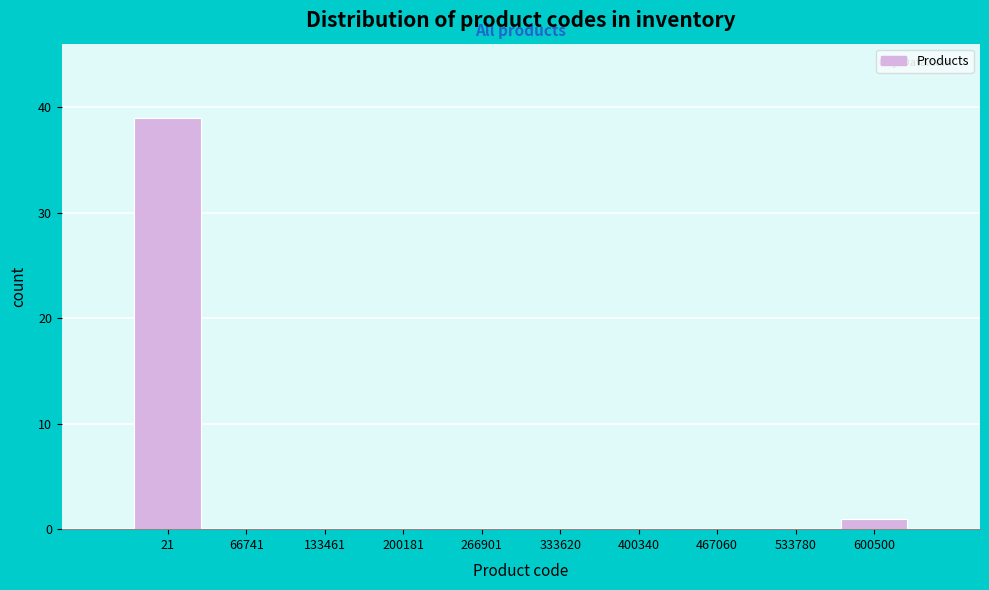

Reading right to left, extract all data points from this chart.

600500=1	533780=0	467060=0	400340=0	333620=0	266901=0	200181=0	133461=0	66741=0	21=39